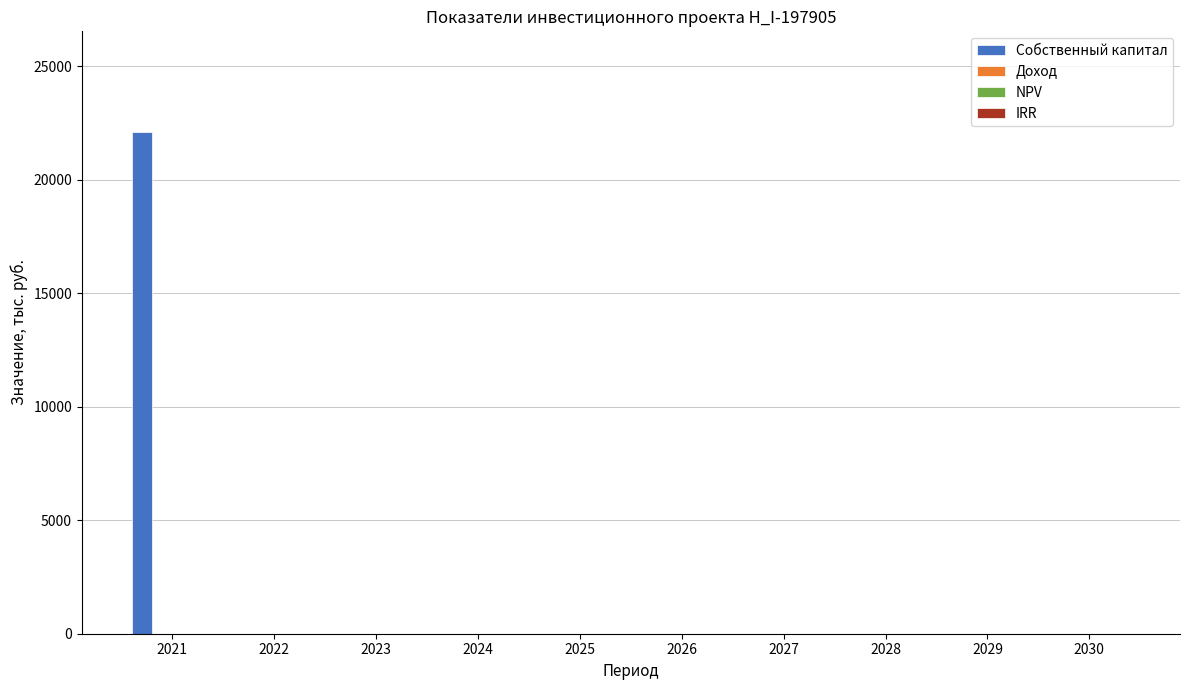

What is the greatest value displayed?

22105.5